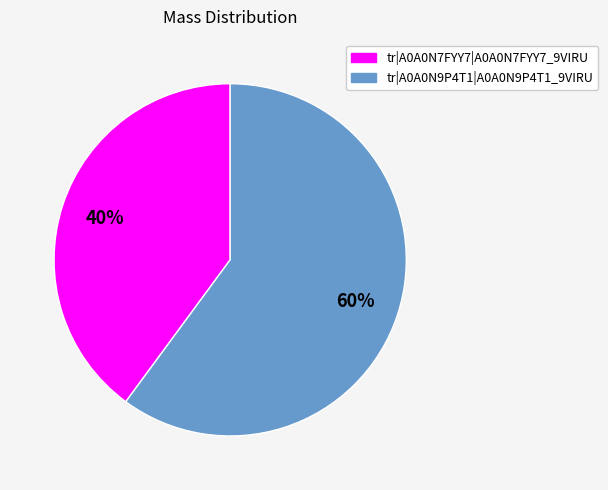

Combined, do tr|A0A0N9P4T1|A0A0N9P4T1_9VIRU and tr|A0A0N7FYY7|A0A0N7FYY7_9VIRU account for over 50%?

Yes